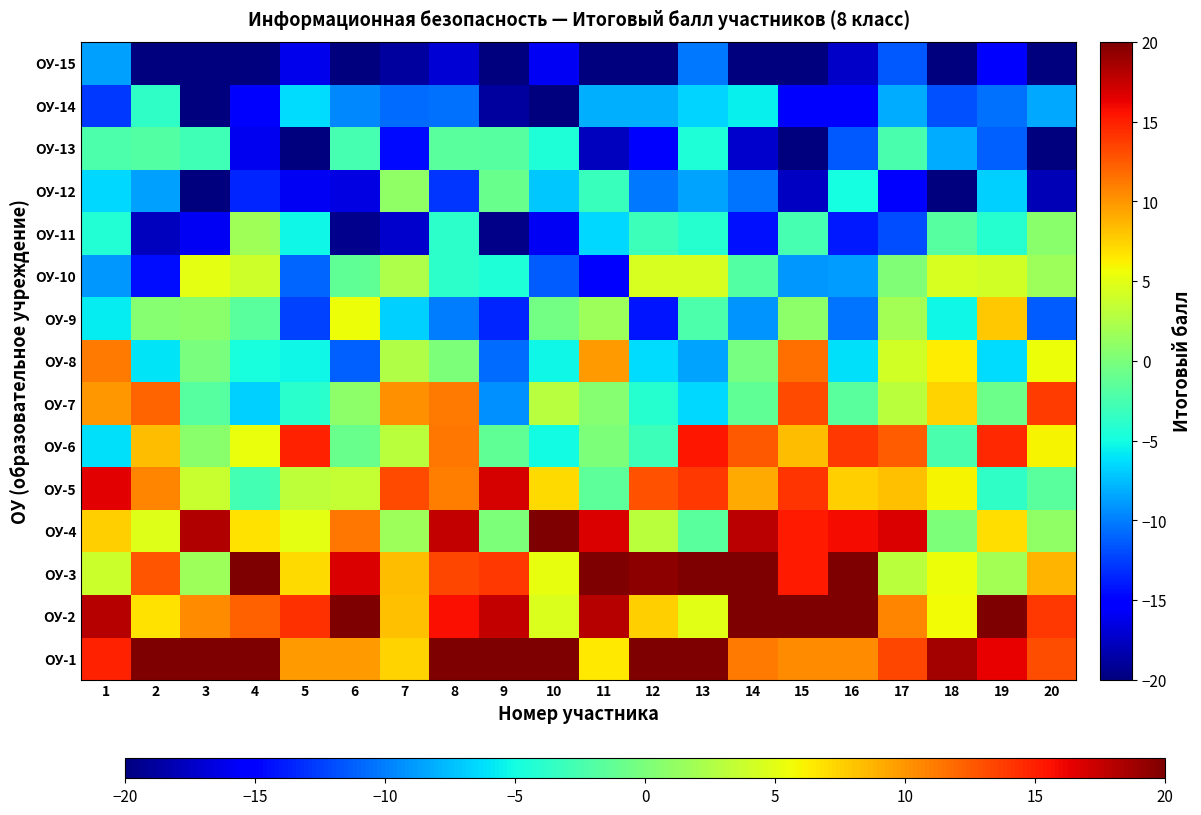

How many distinct data groups are displayed?

15